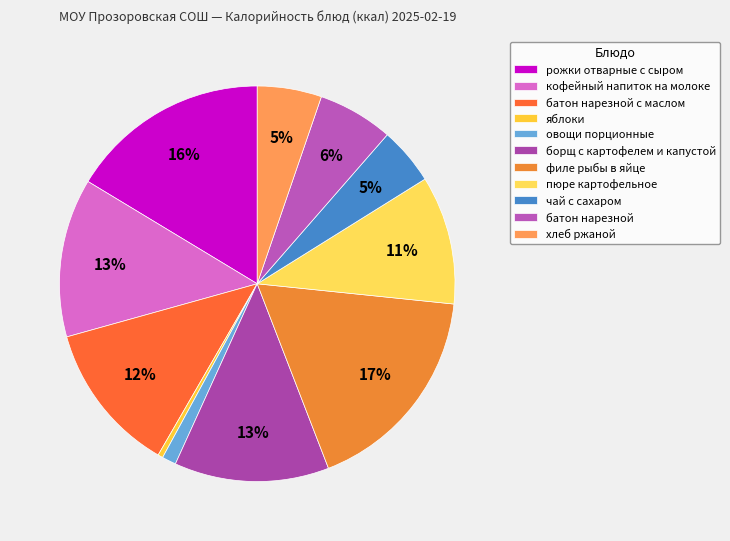

Is the sum of филе рыбы в яйце and овощи порционные greater than half?

No